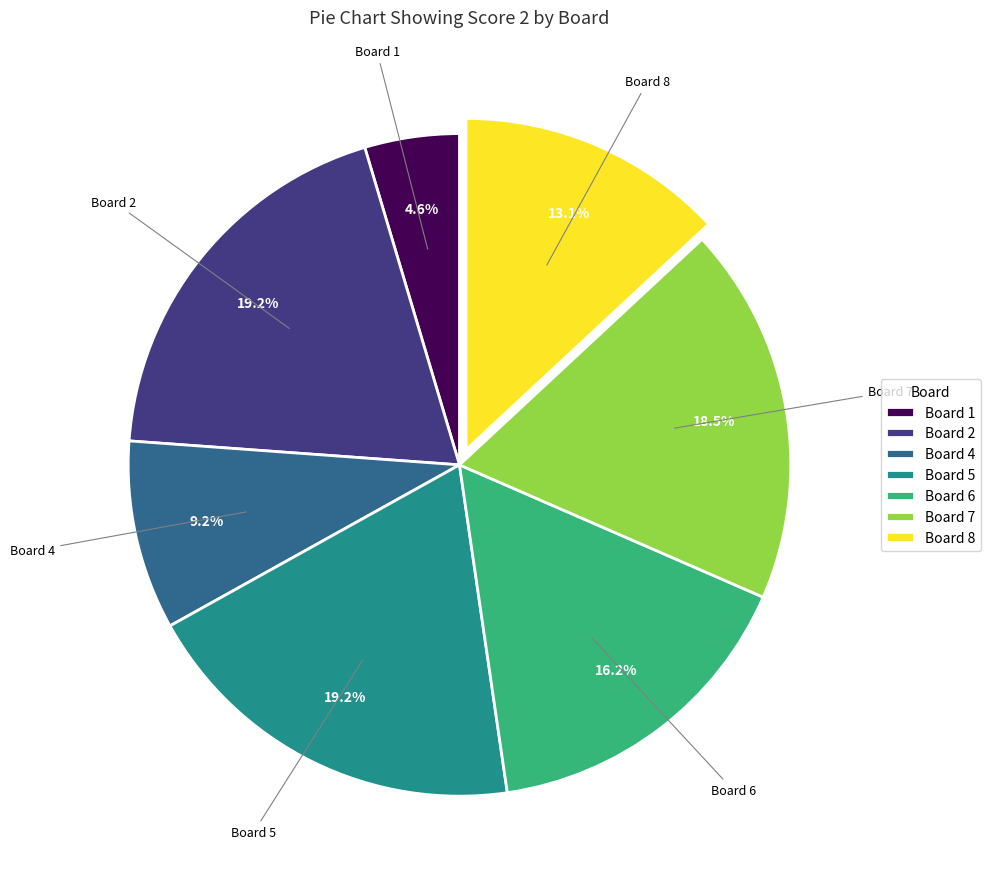

Is the sum of Board 6 and Board 1 greater than half?

No